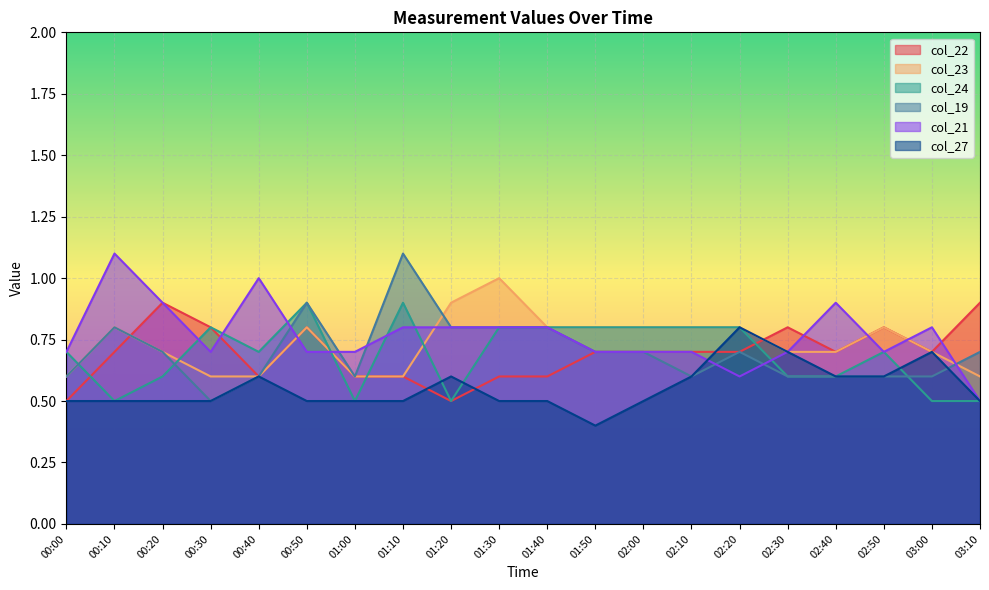

What is the difference between the maximum and second lowest values in the col_24 series?

0.4